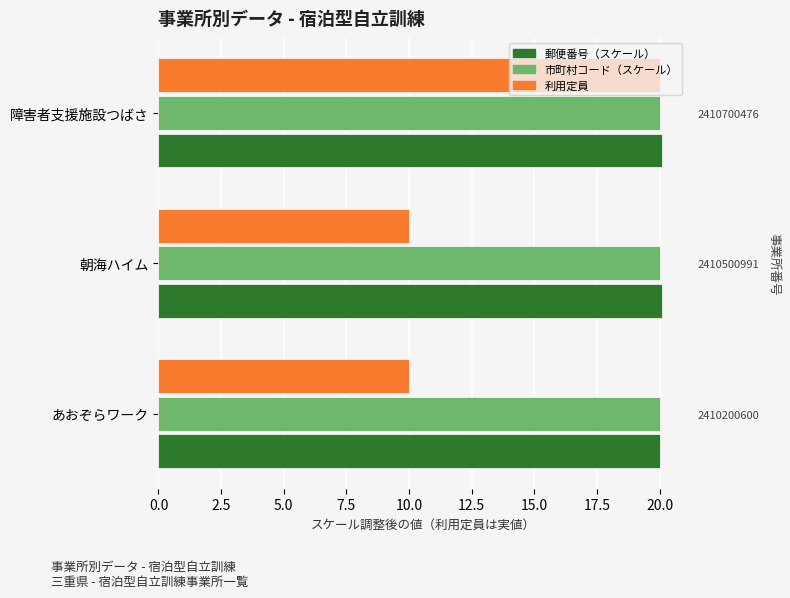

What are all the series names shown in the legend?

郵便番号, 市町村コード, 利用定員